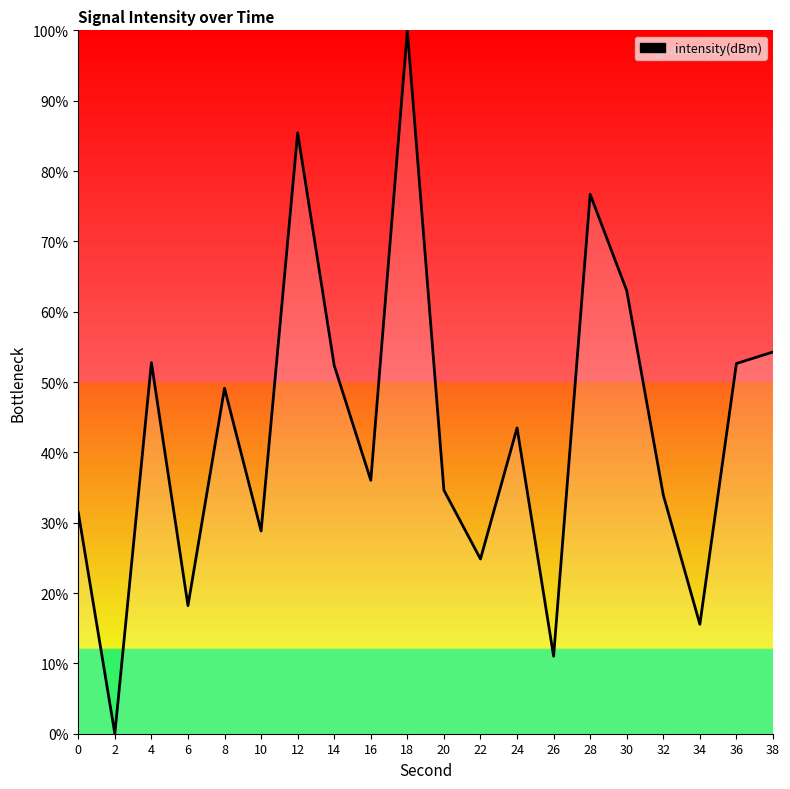

The value at 20 is 34.6. True or false?

True